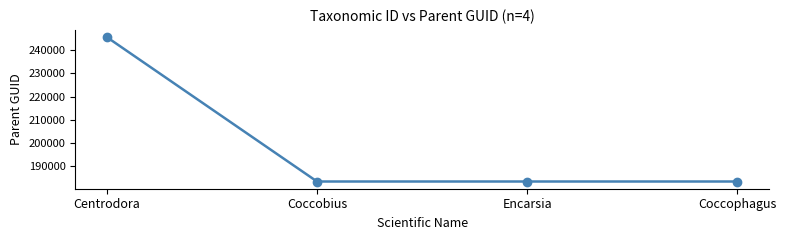

True or false: there are more than 1 points higher than both neighbors.

False